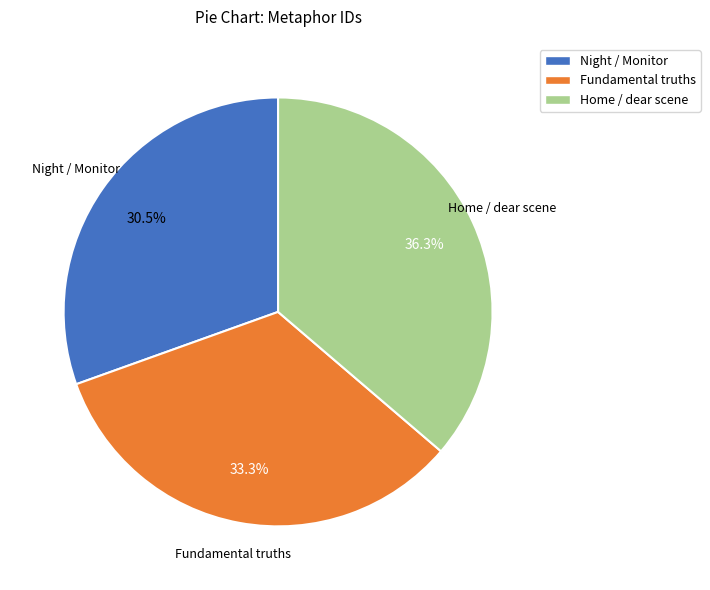

What is the ratio of the value at Night / Monitor to the value at Fundamental truths?

0.9